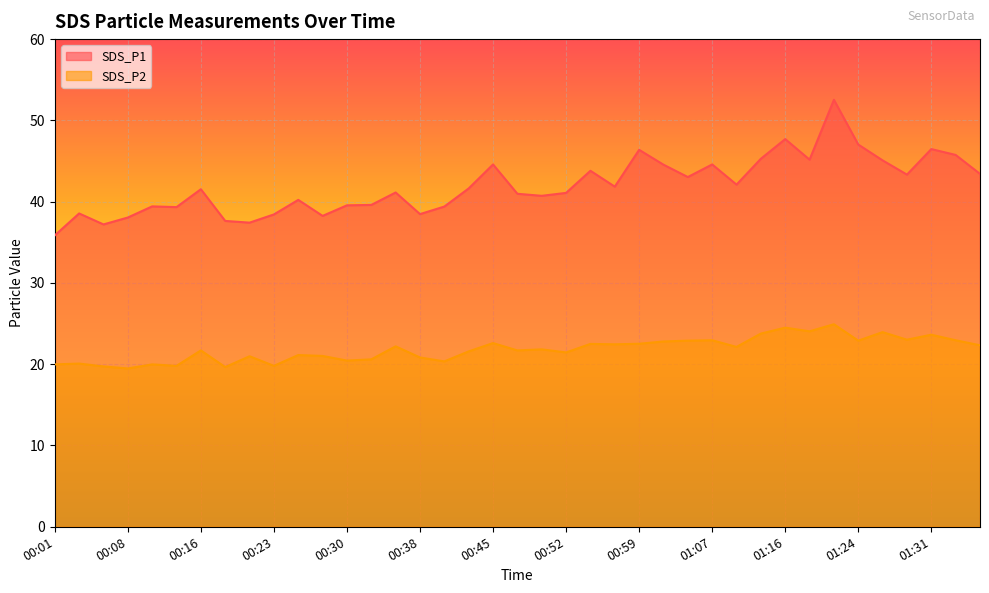

List the series in order of their overall mean, highest first.

SDS_P1, SDS_P2